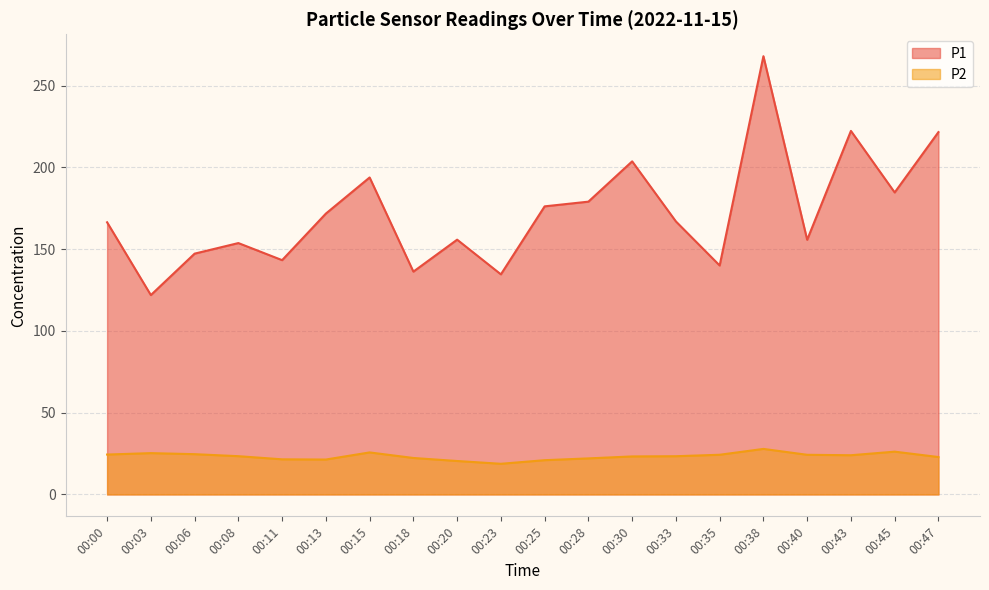

At which label does P1 first exceed 167?

00:13